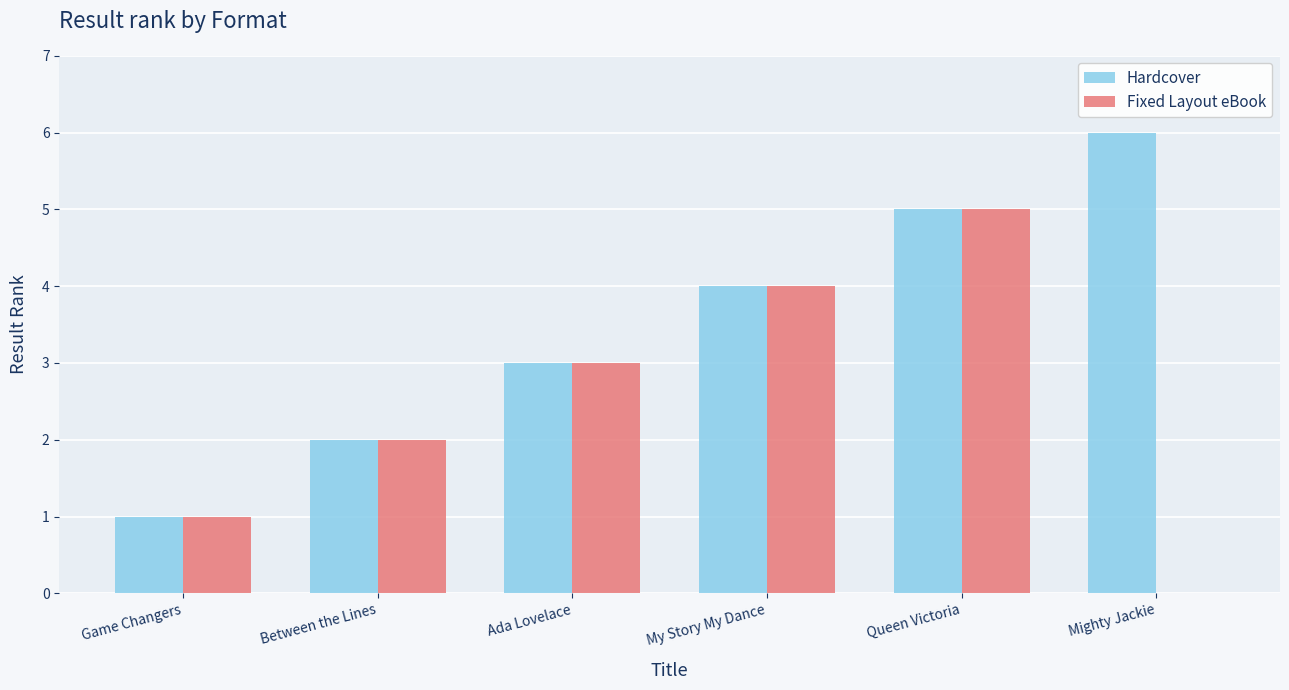

What is the sum of all Fixed Layout eBook values?

15